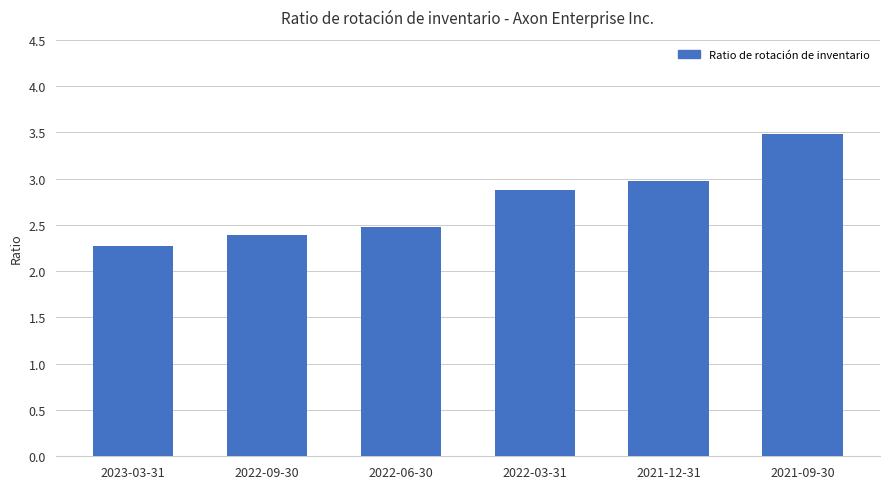

What is the change in value from 2022-03-31 to 2021-09-30?

+0.6